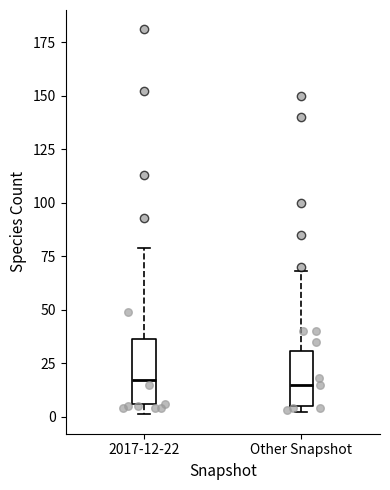

Where is the lower edge of the box for 2017-12-22 on the y-axis? The values are not printed on the chart, so give them approximately, as read against the axis.

5